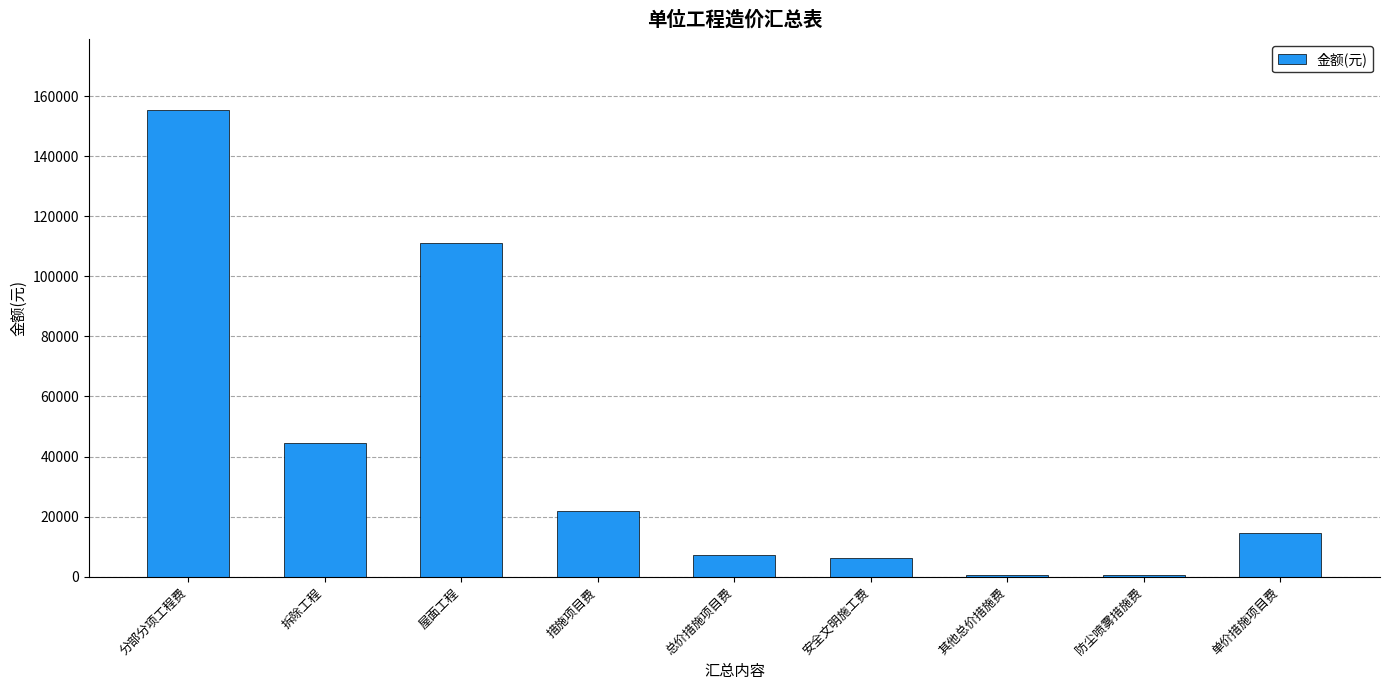

Which category has the highest value across all series?

分部分项工程费